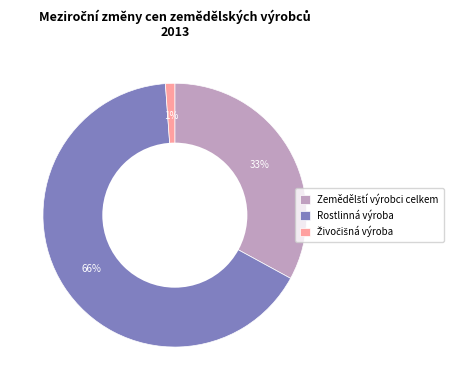

What is the largest slice in the pie chart?

Rostlinná výroba